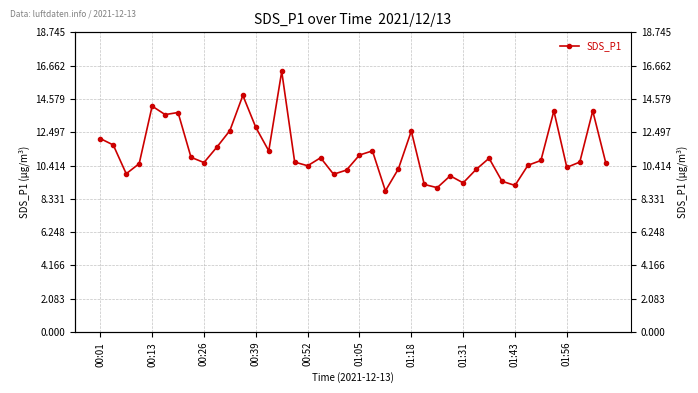

Reading right to left, what are all the values shown in this chart?

10.6	13.8	10.6	10.3	13.8	10.7	10.4	9.2	9.4	10.9	10.2	9.3	9.8	9.0	9.2	12.6	10.2	8.8	11.3	11.1	10.1	9.9	10.9	10.4	10.6	16.3	11.3	12.8	14.8	12.6	11.6	10.6	10.9	13.7	13.6	14.1	10.5	9.9	11.7	12.1